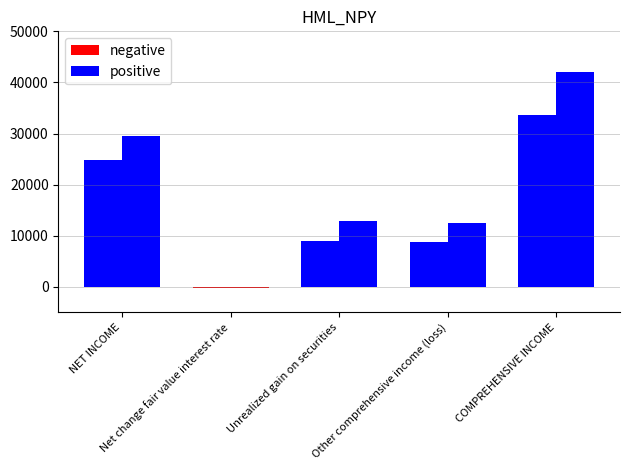

List the series in order of their overall mean, highest first.

positive, negative